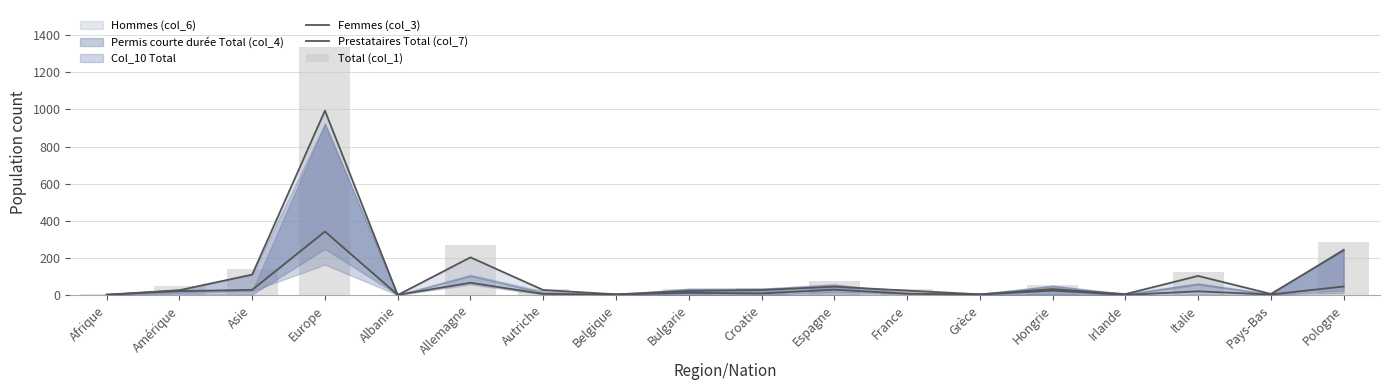

Which category has the lowest value across all series?

Albanie